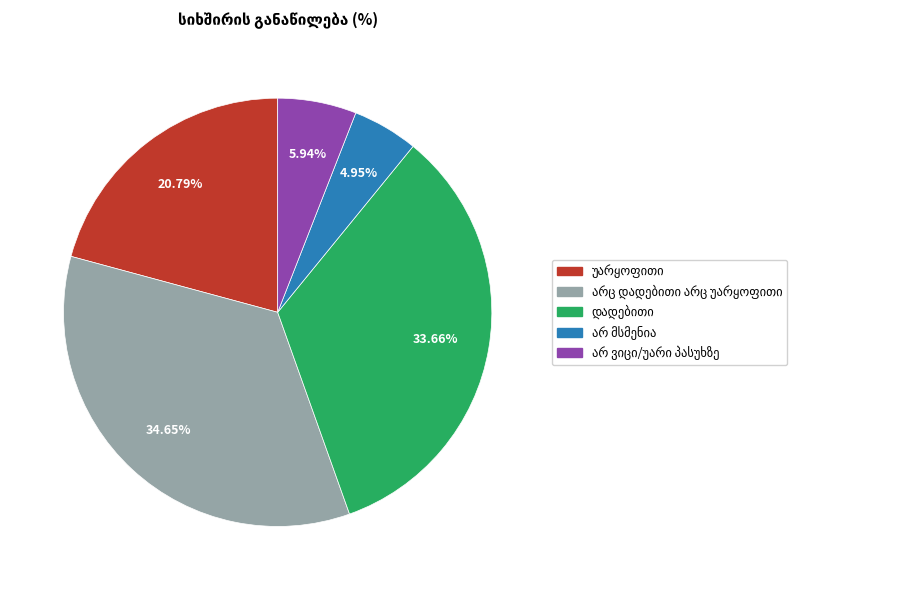

Count the number of slices in the pie.

5